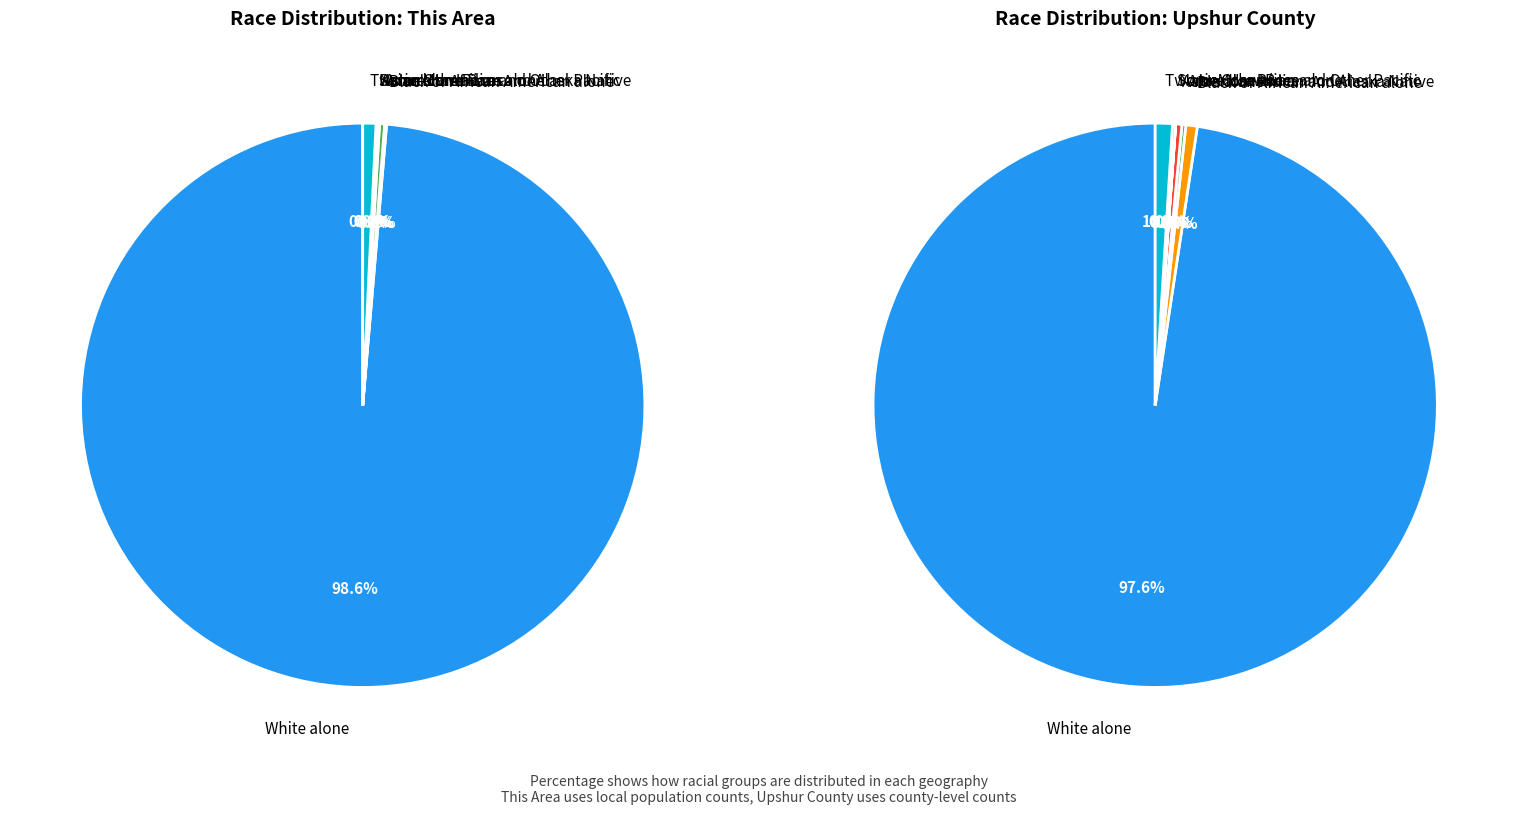

Is Two or More Races the majority of the pie?

No